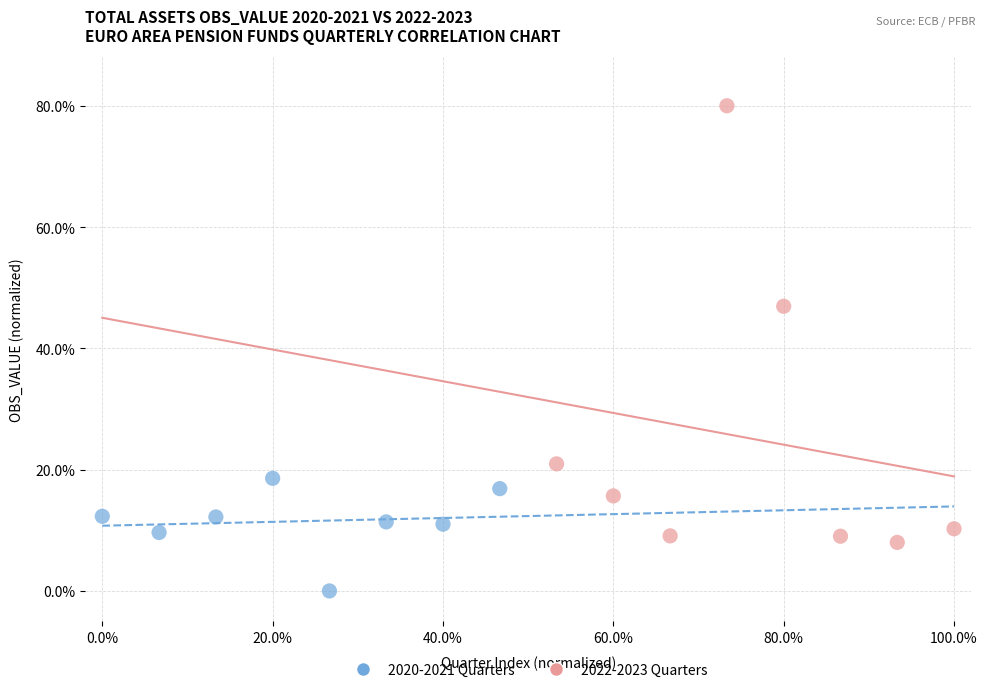

Which series has the largest Y range (max minus min)?

2022-2023 Quarters